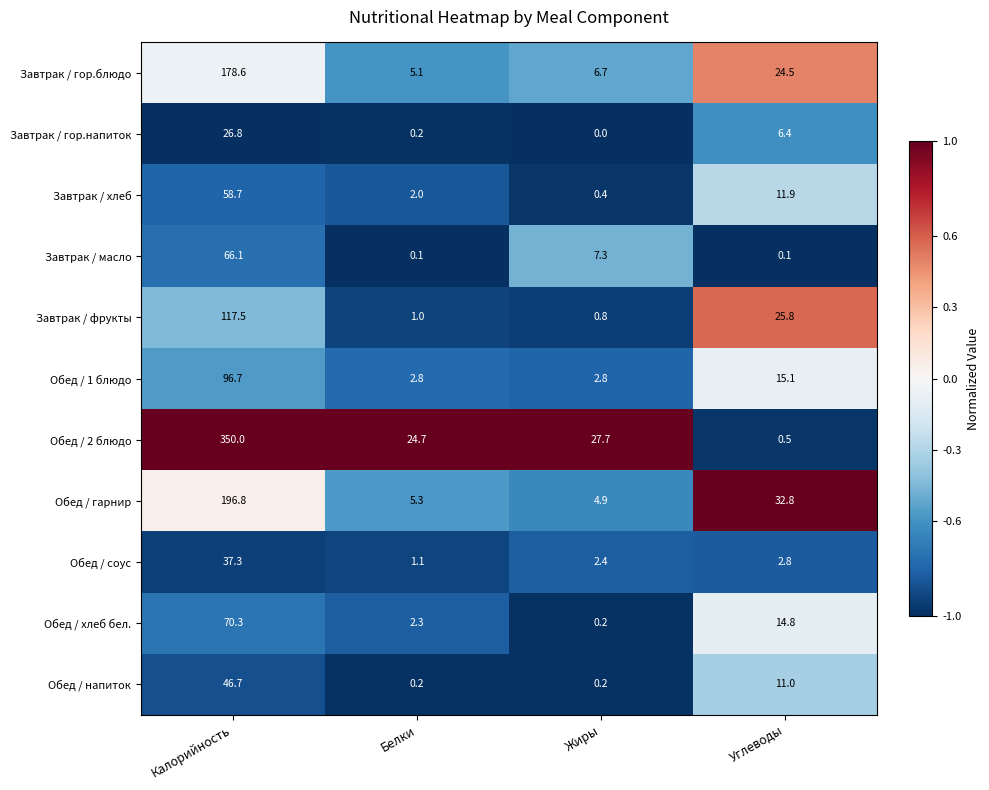

Which series has the widest spread of values?

Обед / 2 блюдо